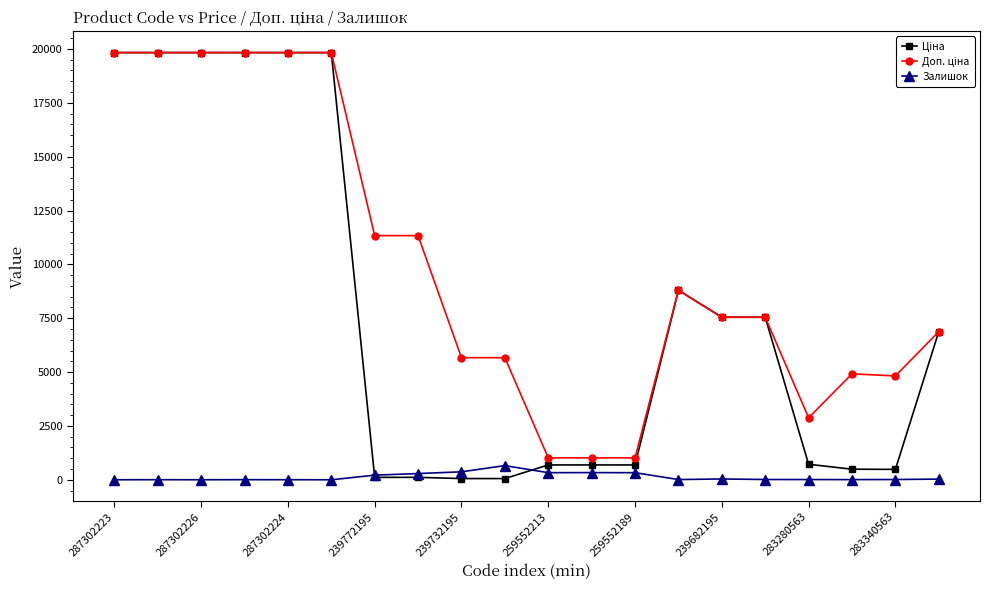

In Залишок, how many points are lower than both neighbors (excluding endpoints)?

5